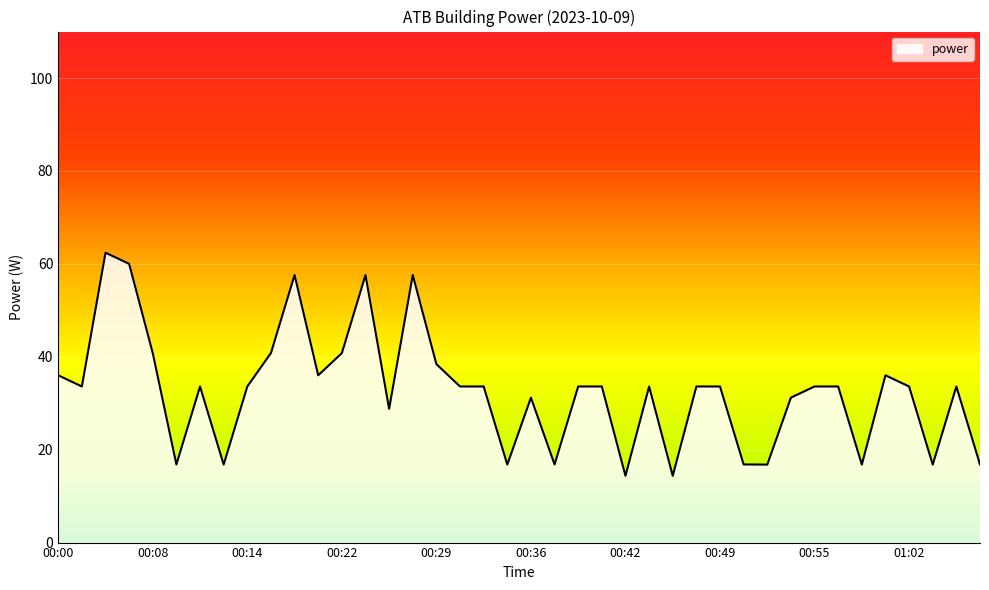

What is the minimum value shown in the chart?

14.4